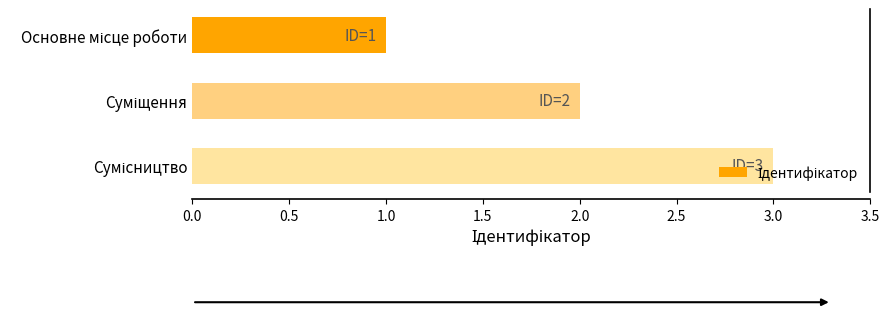

What is the sum of all values?

6